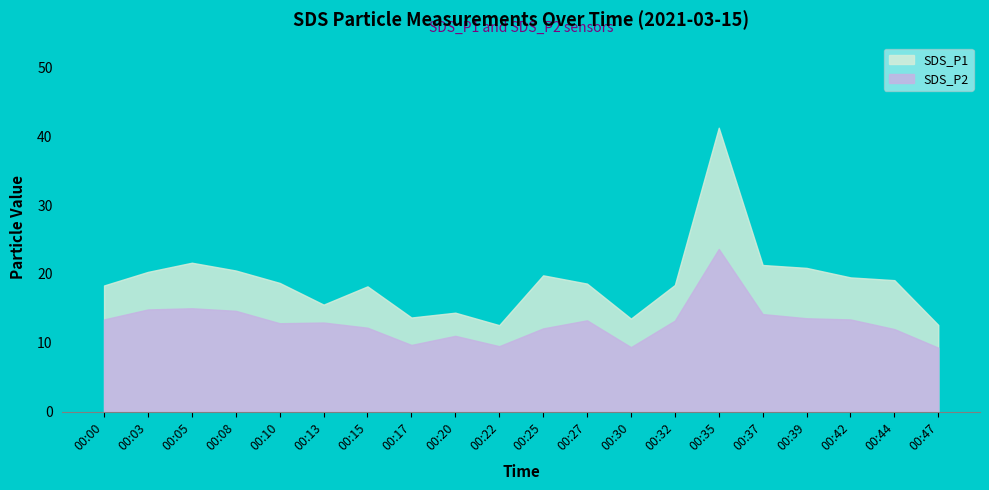

At which label is SDS_P2 closest to 16?

00:05